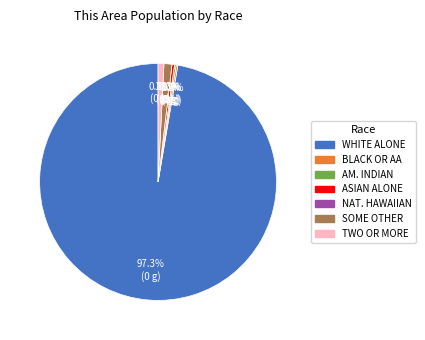

To the nearest percent, what is the average slice percentage?

14%